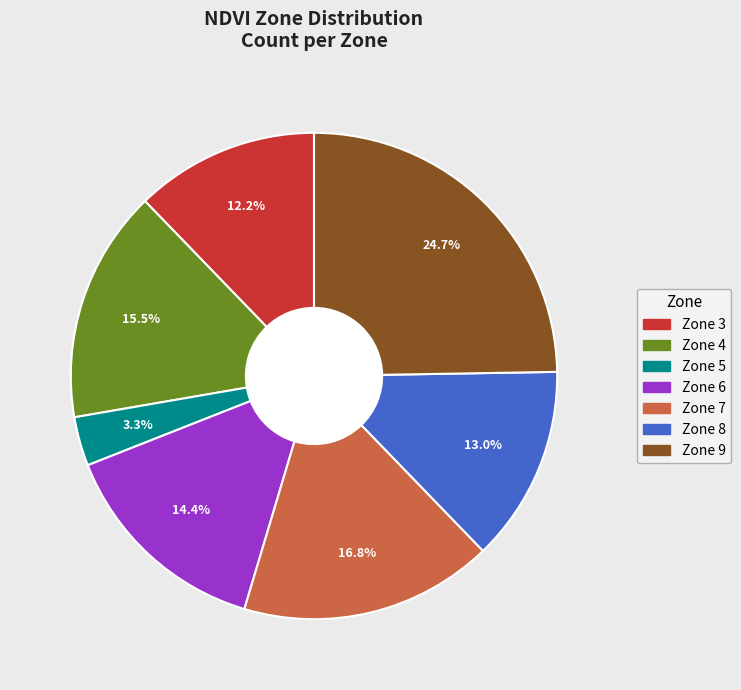

Which slice is the smallest?

Zone 5